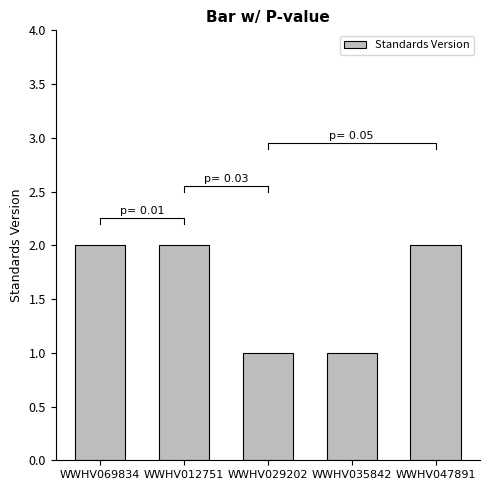

Reading left to right, extract all data points from this chart.

WWHV069834=2	WWHV012751=2	WWHV029202=1	WWHV035842=1	WWHV047891=2